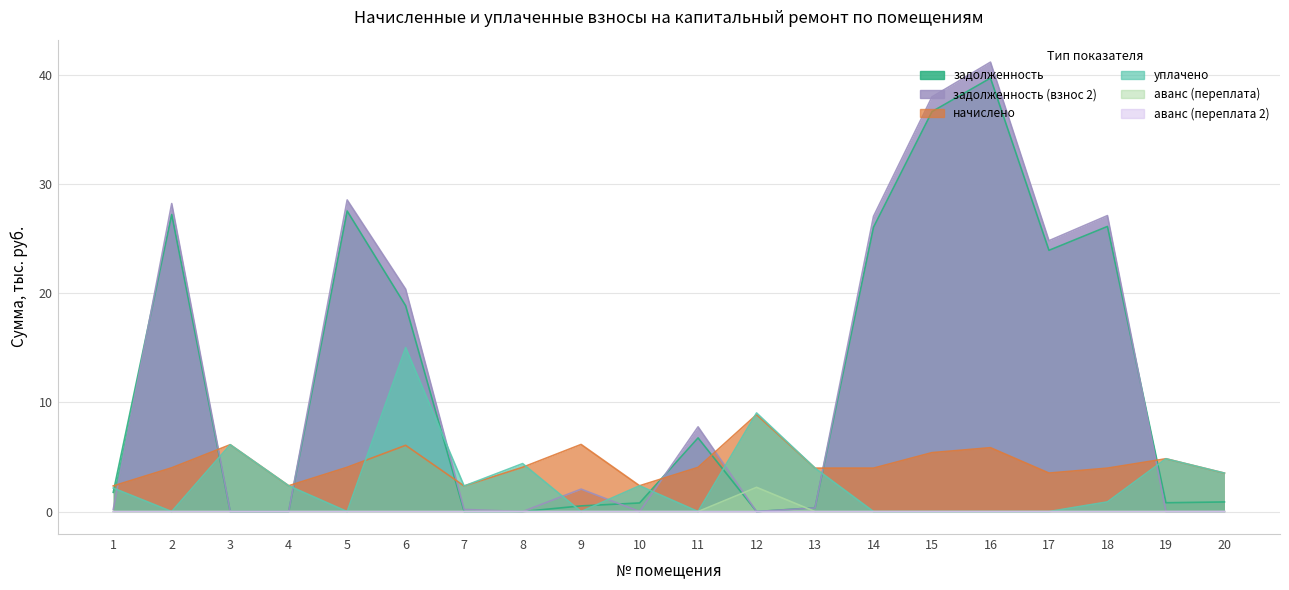

What are all the series names shown in the legend?

задолженность, задолженность (взнос 2), начислено, уплачено, аванс (переплата), аванс (переплата 2)